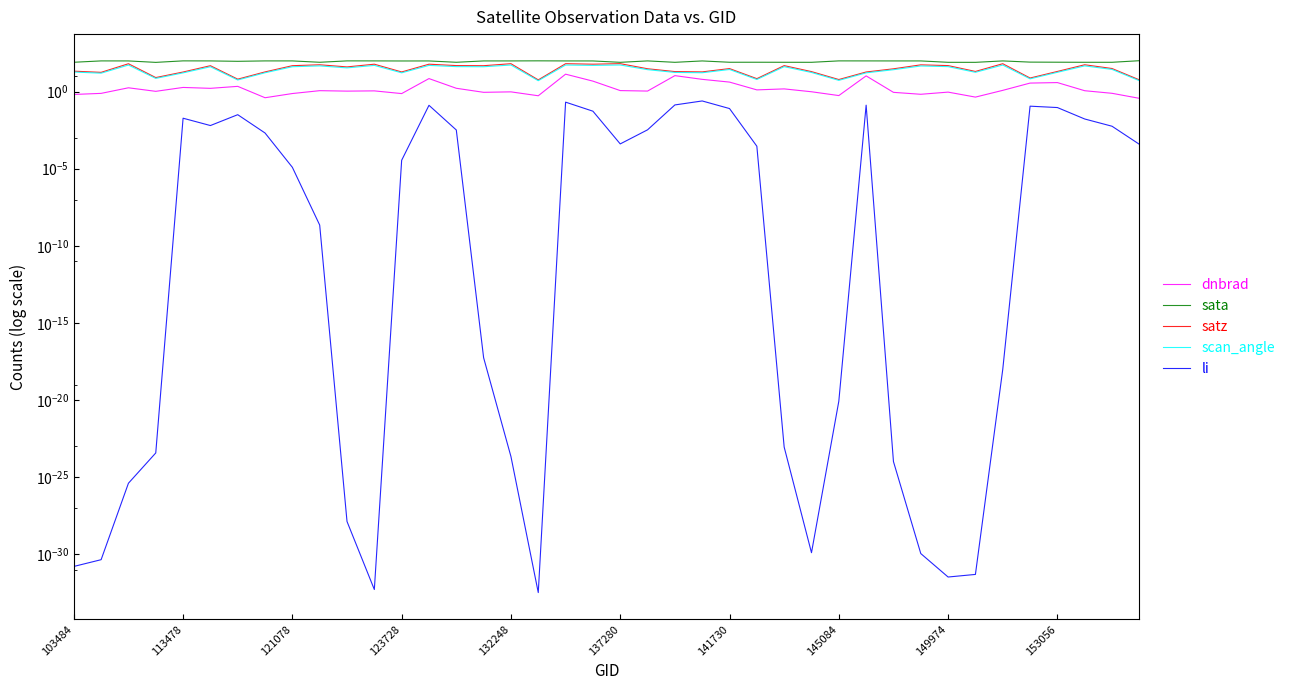

What is the average value of the dnbrad series?

2.4